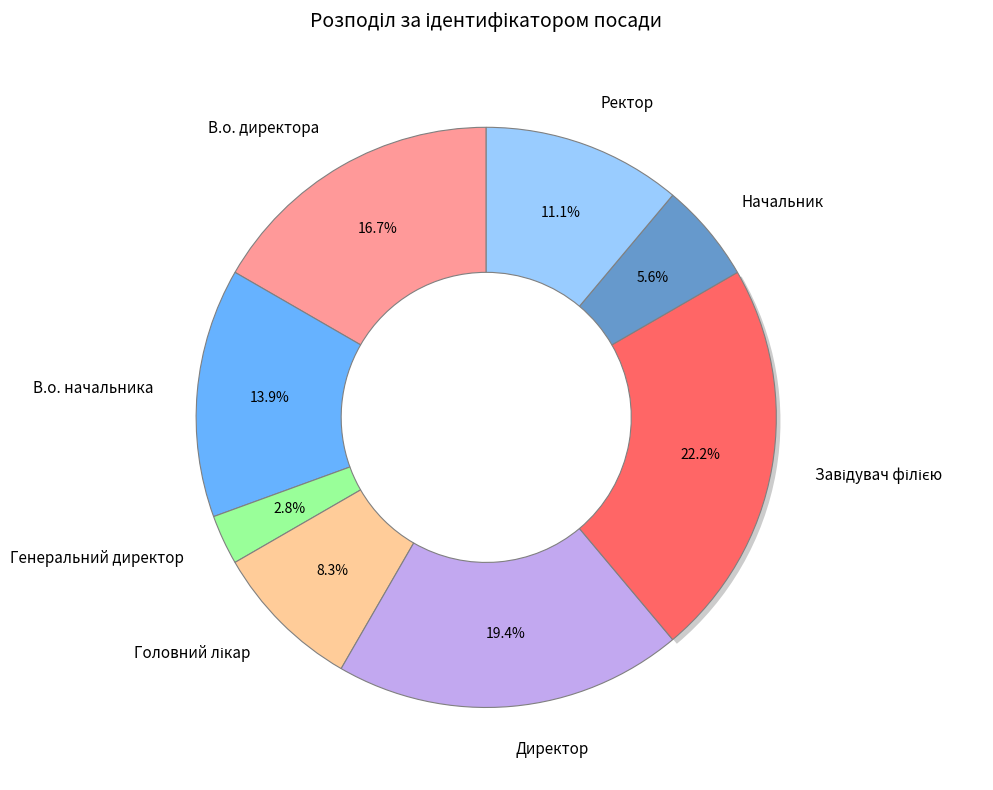

What is the smallest slice in the pie chart?

Генеральний директор